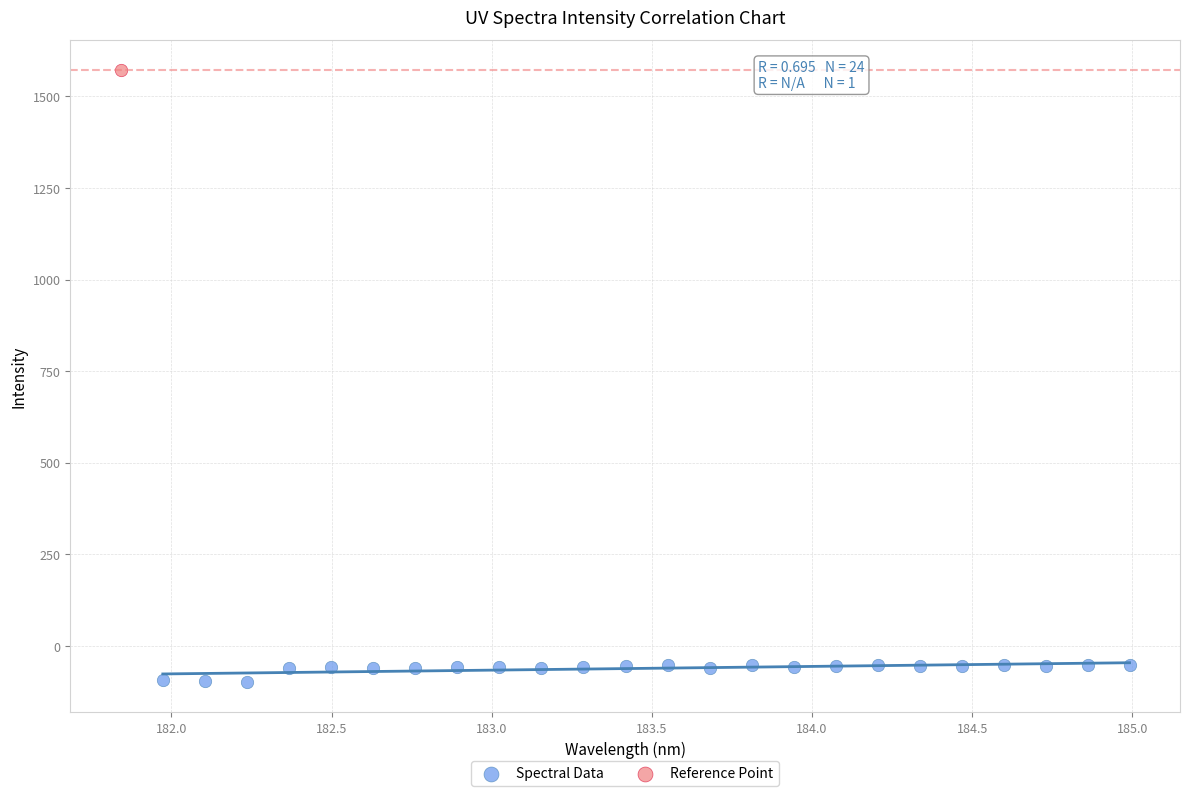

What are all the series names shown in the legend?

Spectral Data, Reference Point